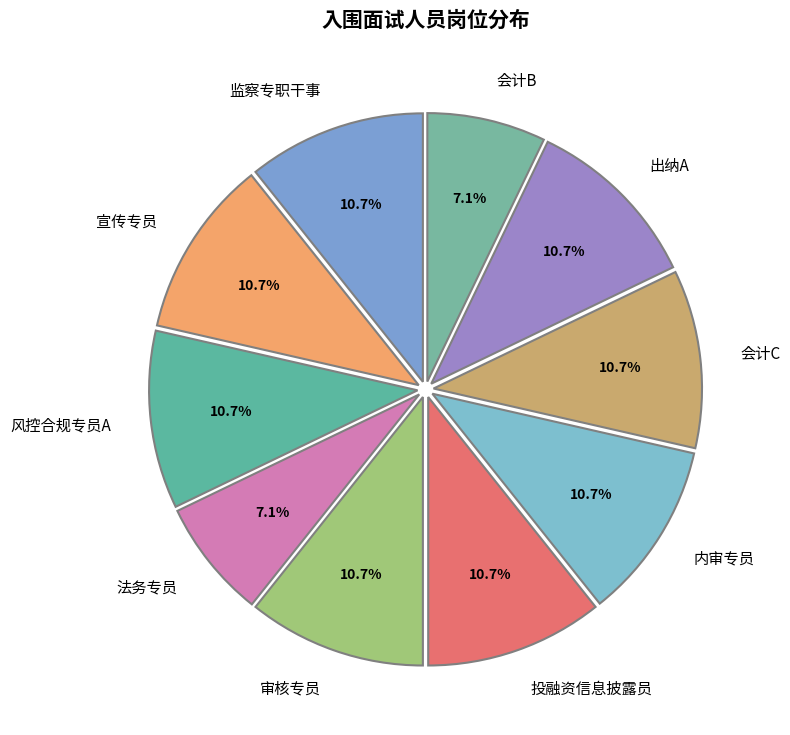

True or false: 审核专员 accounts for 11% of the total.

True